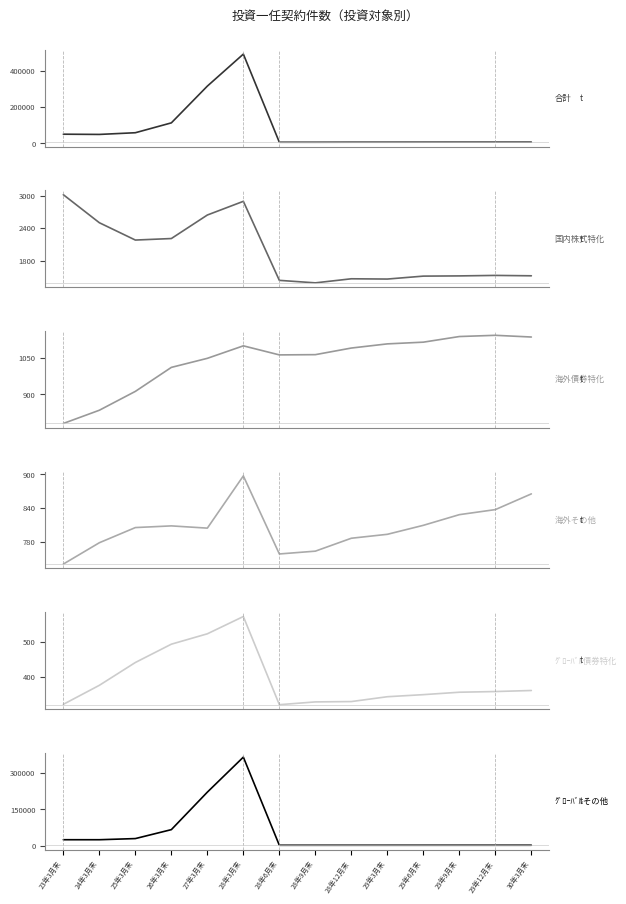

True or false: 海外債券特化 has a value of 395 at 24年3月末.

False